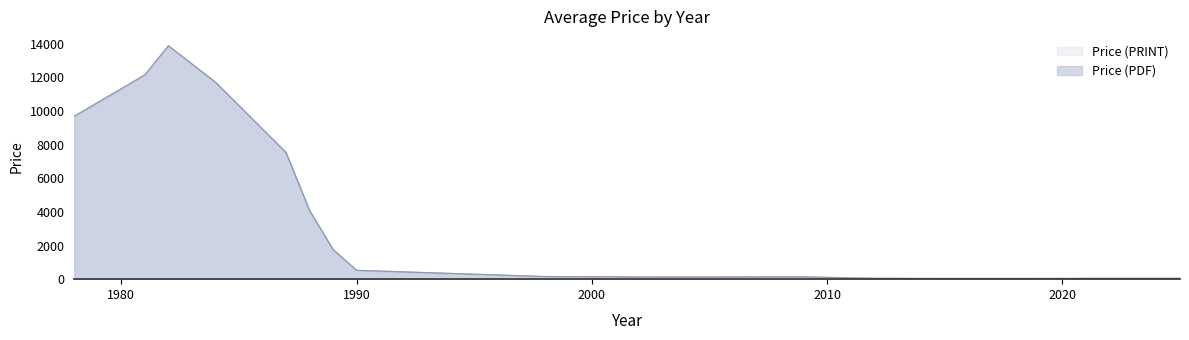

Where is the first local maximum for Price (PRINT)?

1982